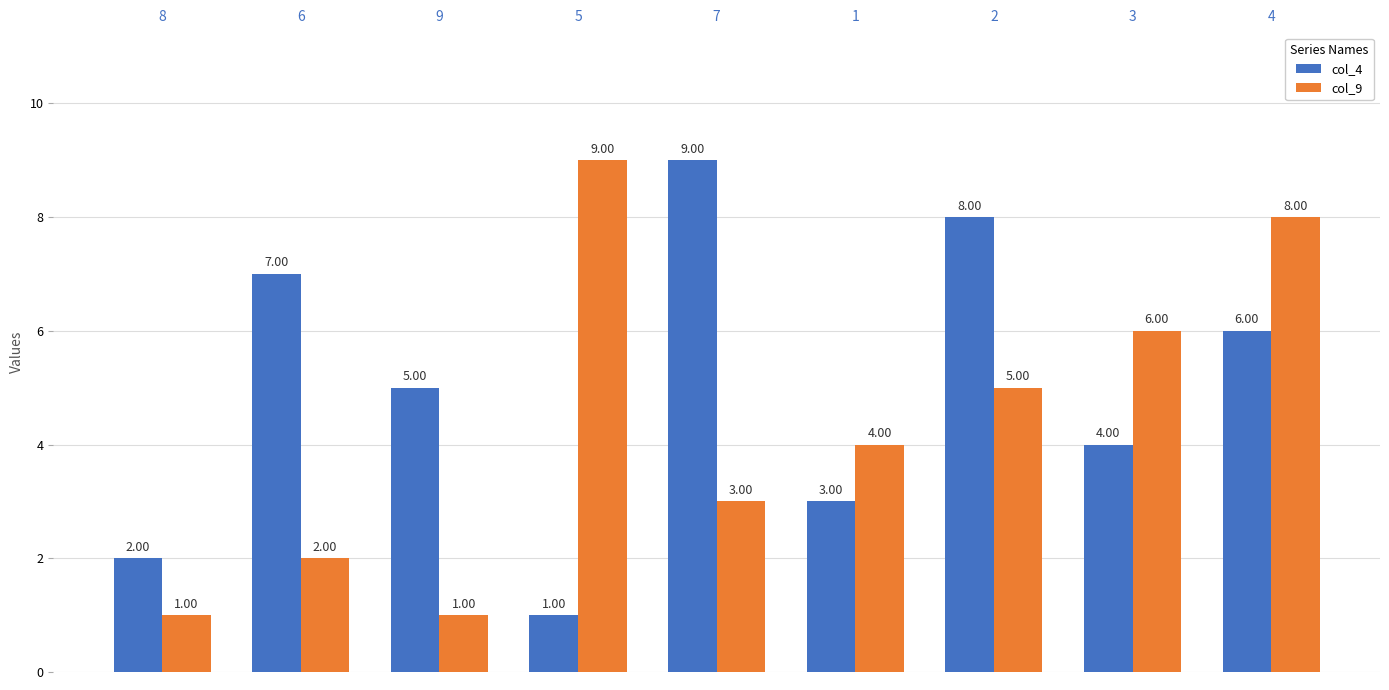

Rank the series by their average value, from lowest to highest.

col_9, col_4